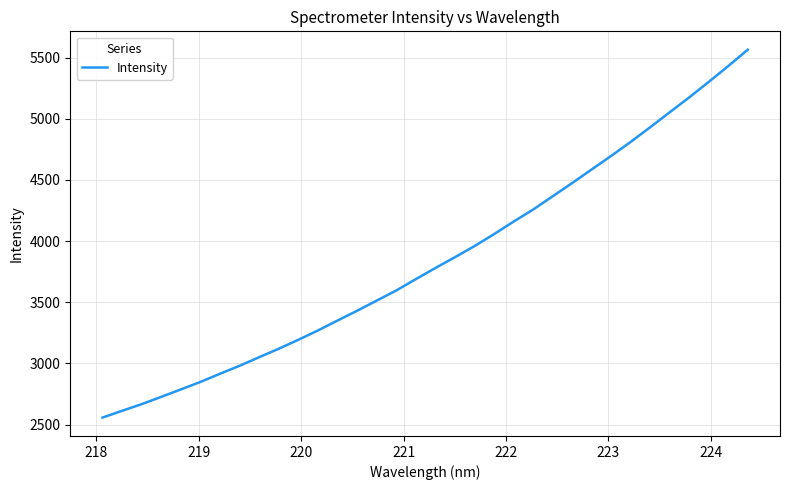

What is the smallest value displayed?

2556.8